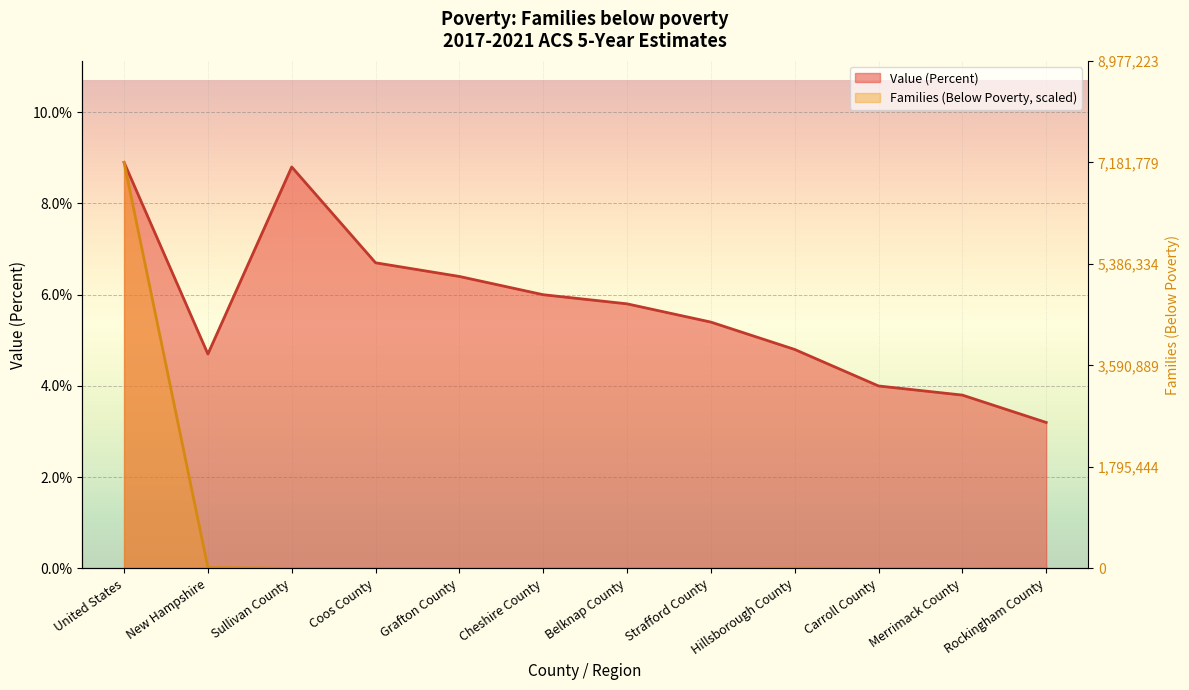

Which has a higher value, Merrimack County or New Hampshire?

New Hampshire